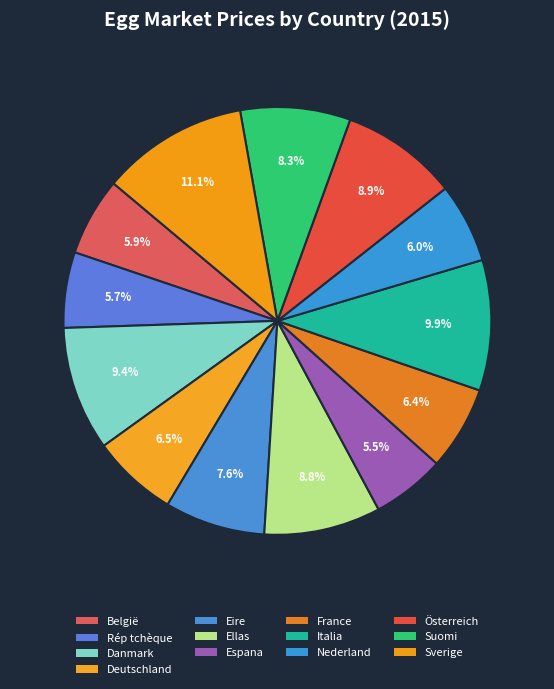

To the nearest percent, what is the difference between the largest and smallest slice percentages?

6%